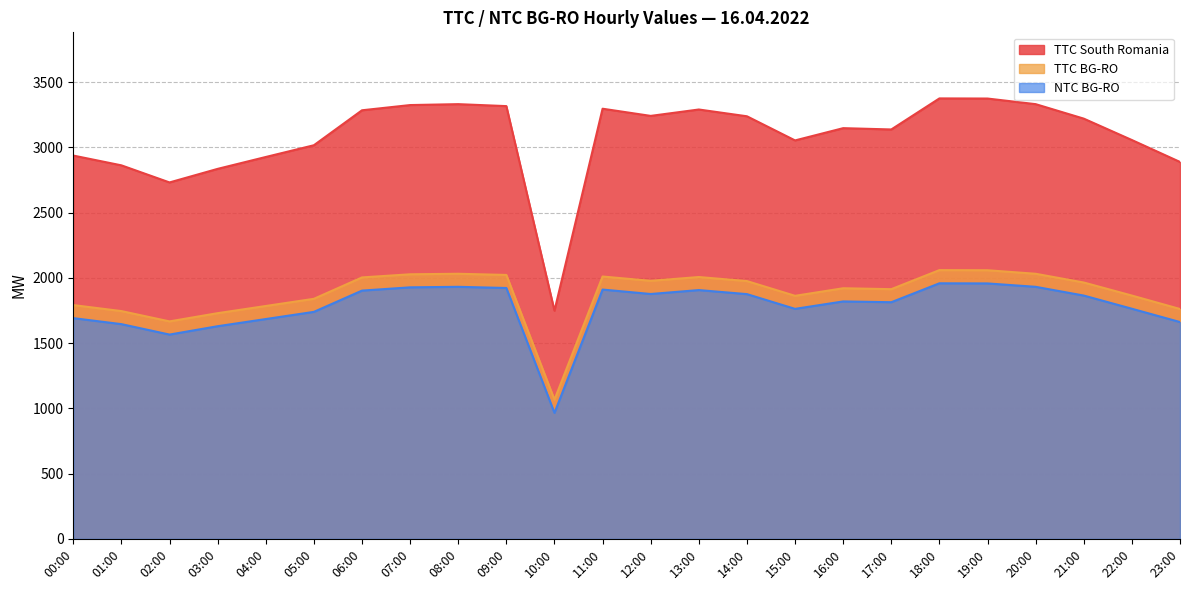

Is it true that TTC BG-RO equals 1214 at 14:00?

False